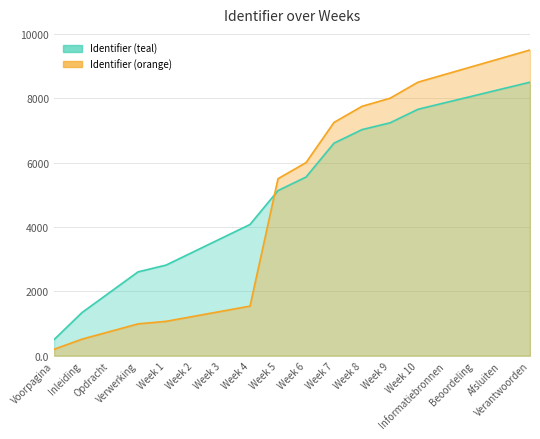

What is the sum of all values?

92157.9